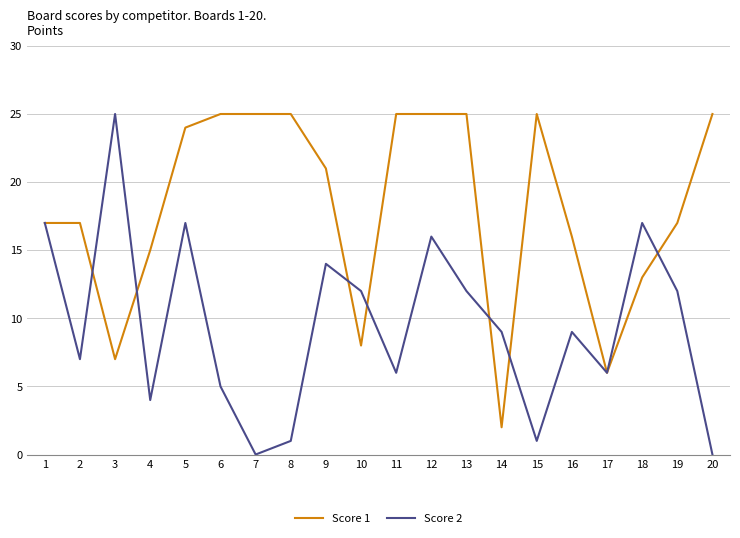

List the series in order of their overall mean, lowest first.

Score 2, Score 1